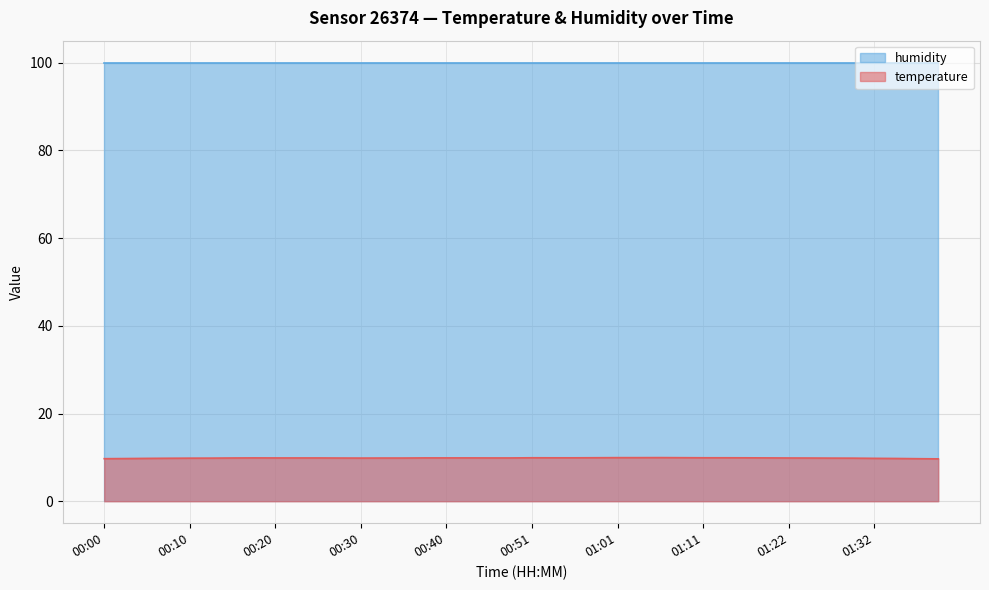

How many interior local peaks (higher than both neighbors) does the data have?

3